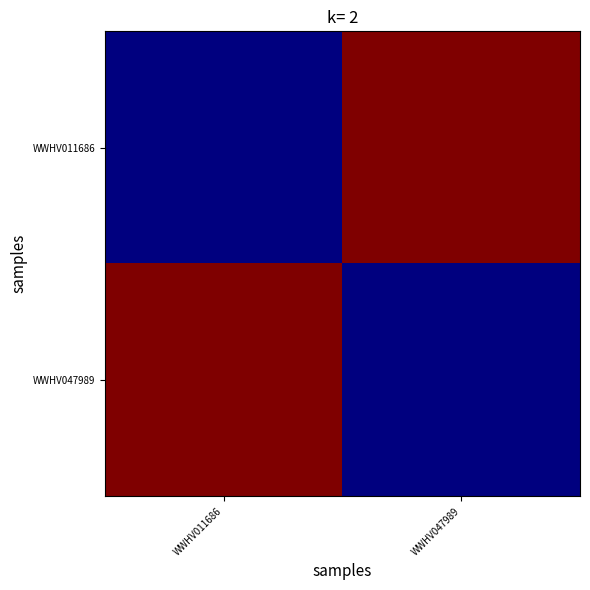

List the series in order of their peak value, highest first.

WWHV011686, WWHV047989